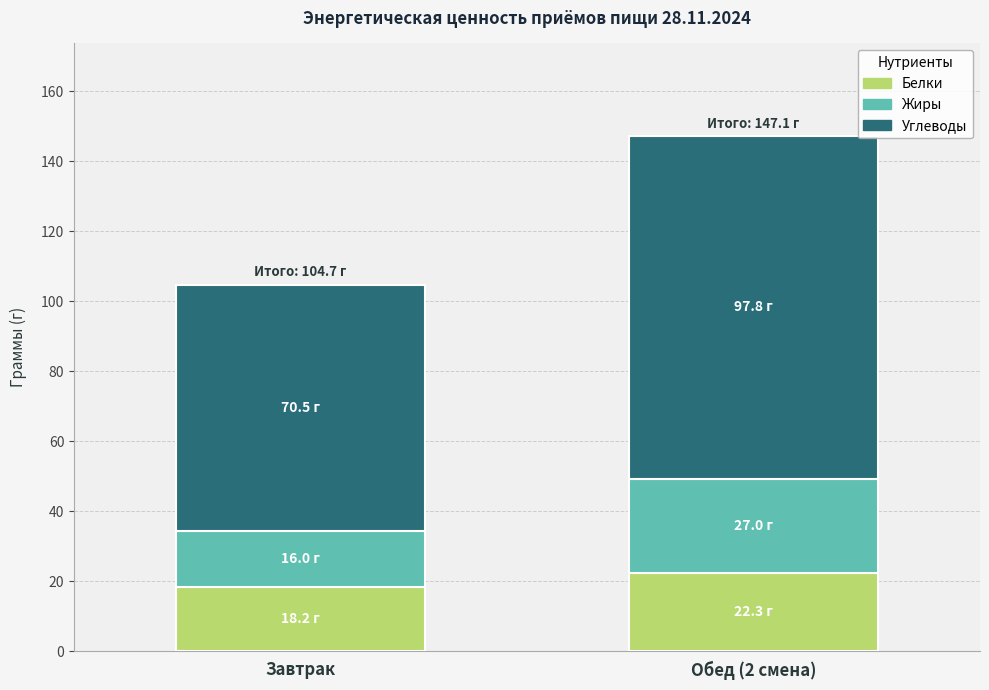

Rank the categories by Белки value from lowest to highest.

Завтрак, Обед (2 смена)